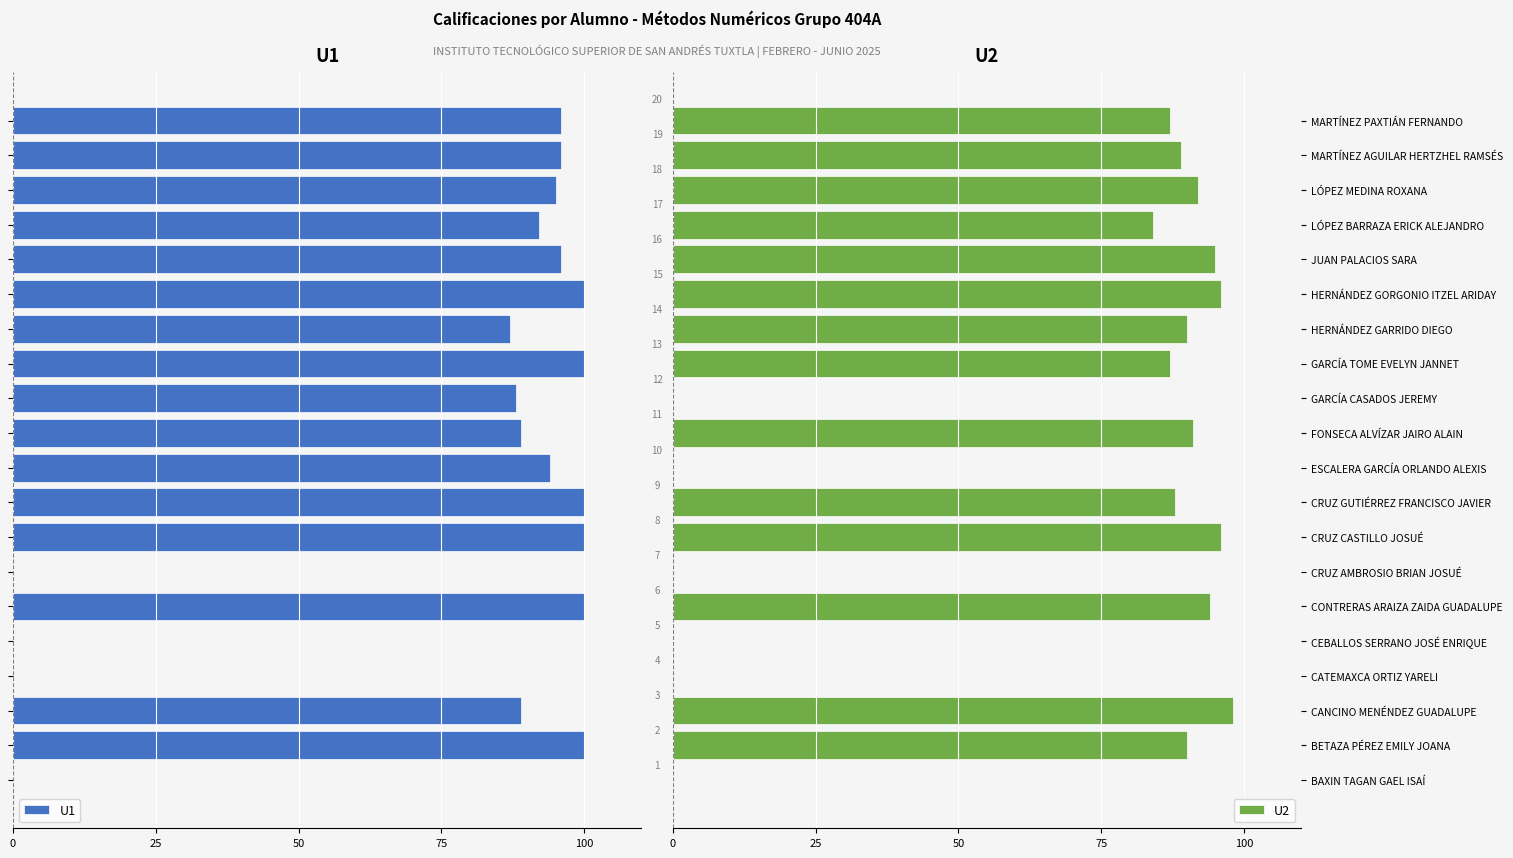

Are the bars grouped side by side (vs. stacked)?

Yes